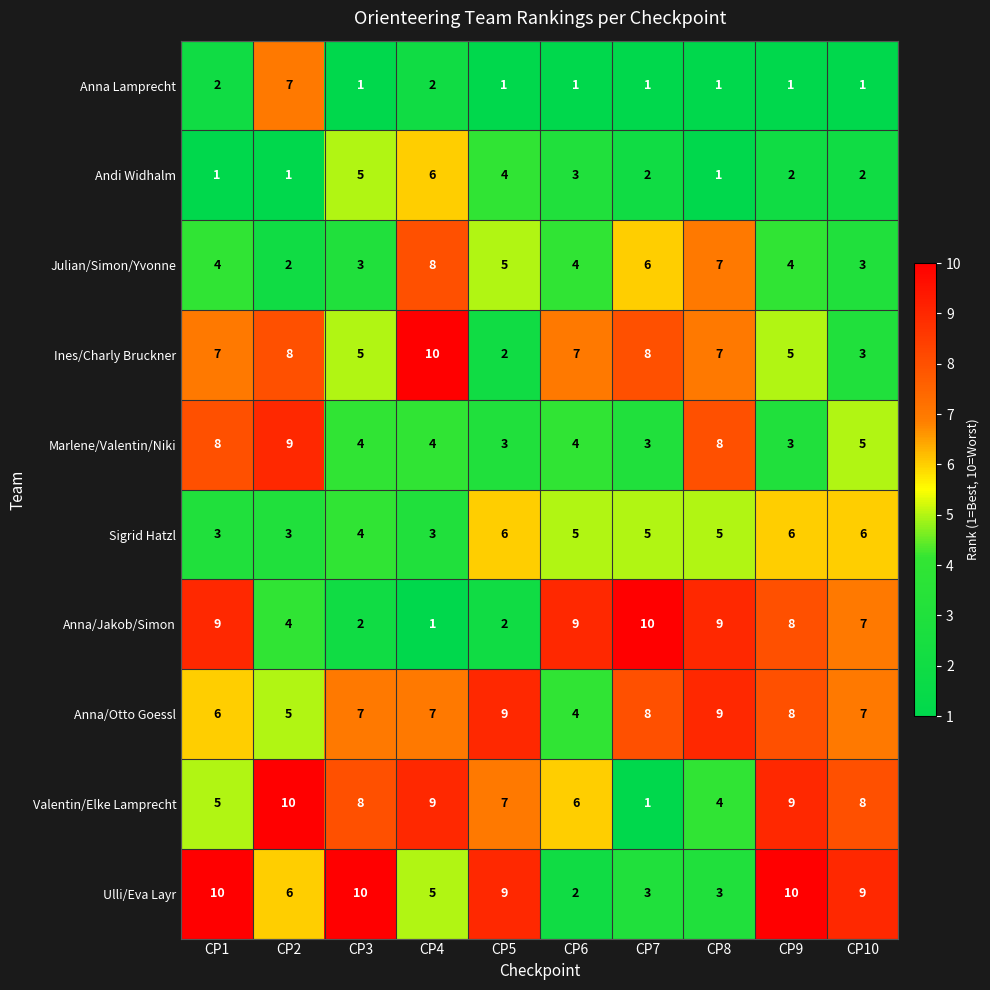

True or false: Ulli/Eva Layr has a value of 5 at CP5.

False